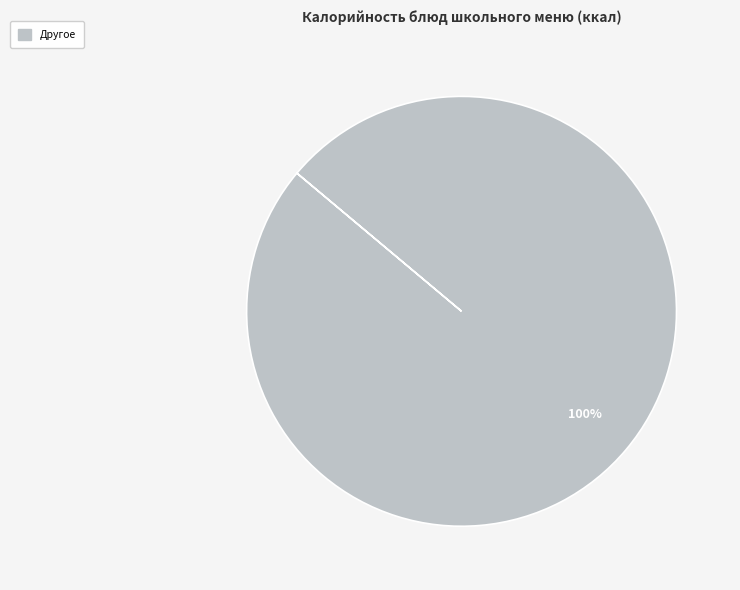

Does any single category account for the majority?

Yes